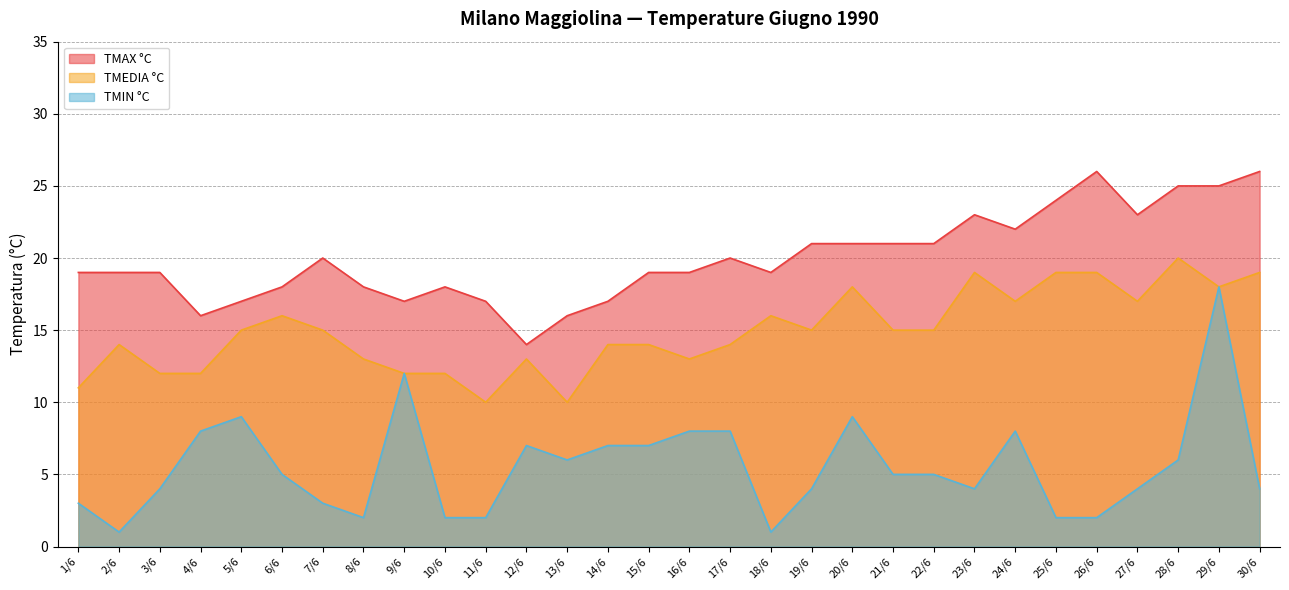

How many categories are shown in the chart?

30